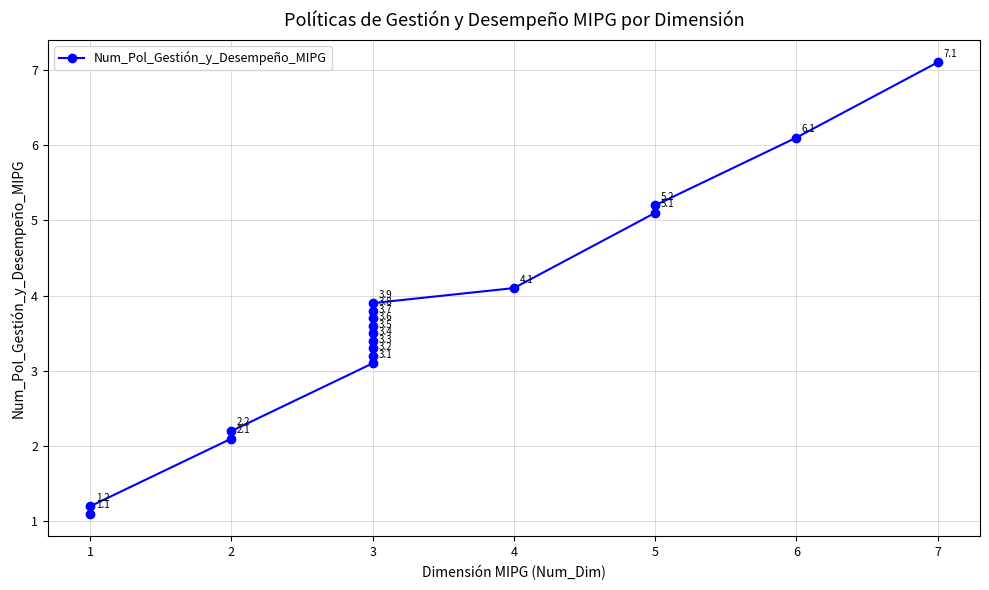

How many data points does each series have?

18